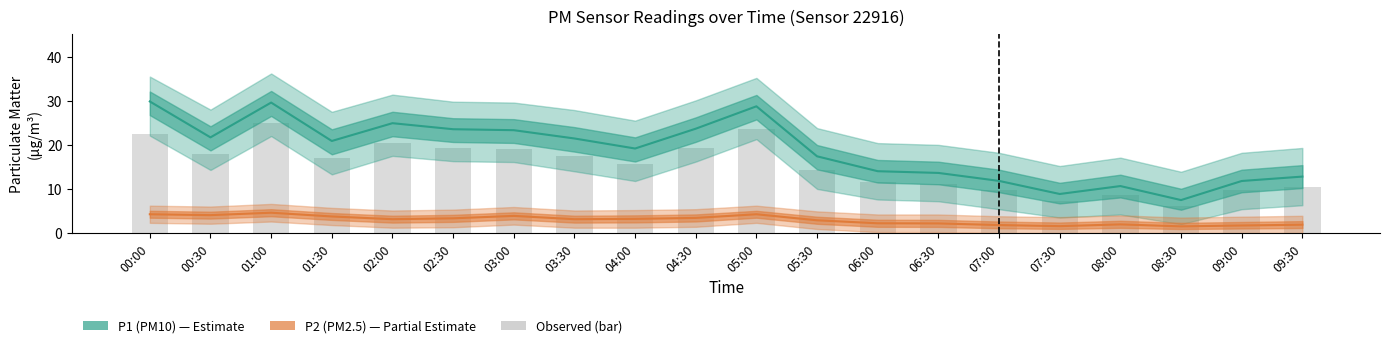

What position from the right is 02:00?

16